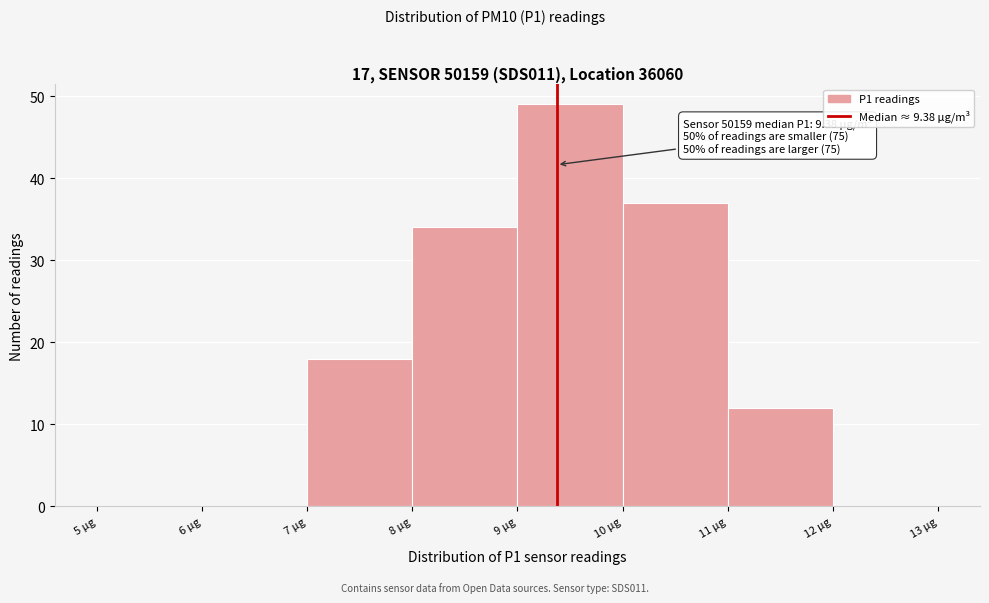

Over which range of the x-axis is the bar tallest?

9 to 10